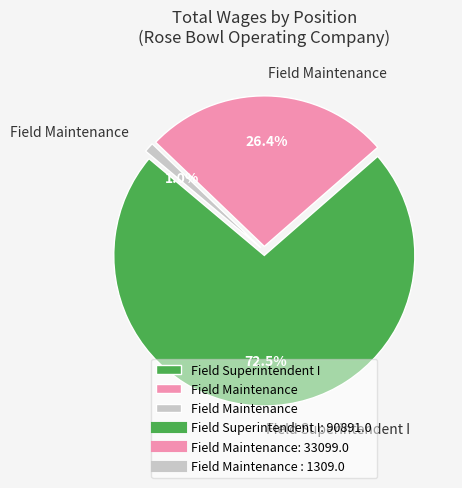

Is there any slice that represents more than half of the pie?

Yes